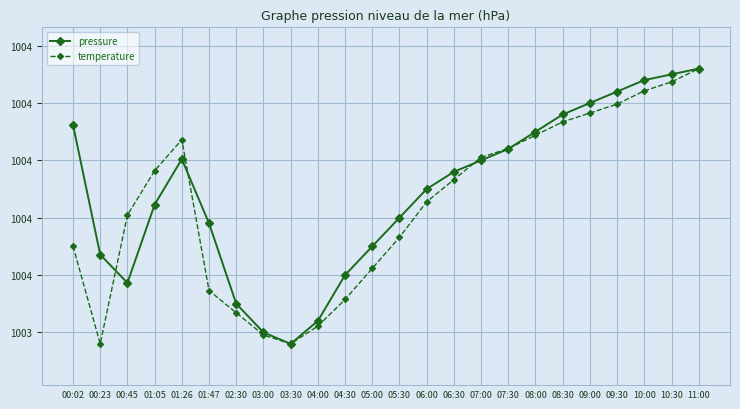

Reading left to right, list all the values displayed in this chart.

pressure: 00:02=1003.8	00:23=1003.5	00:45=1003.5	01:05=1003.6	01:26=1003.7	01:47=1003.6	02:30=1003.5	03:00=1003.4	03:30=1003.4	04:00=1003.4	04:30=1003.5	05:00=1003.5	05:30=1003.6	06:00=1003.6	06:30=1003.7	07:00=1003.7	07:30=1003.7	08:00=1003.8	08:30=1003.8	09:00=1003.8	09:30=1003.8	10:00=1003.8	10:30=1003.9	11:00=1003.9
temperature: 00:02=1003.6	00:23=1003.4	00:45=1003.6	01:05=1003.7	01:26=1003.7	01:47=1003.5	02:30=1003.4	03:00=1003.4	03:30=1003.4	04:00=1003.4	04:30=1003.5	05:00=1003.5	05:30=1003.6	06:00=1003.6	06:30=1003.7	07:00=1003.7	07:30=1003.7	08:00=1003.7	08:30=1003.8	09:00=1003.8	09:30=1003.8	10:00=1003.8	10:30=1003.8	11:00=1003.9